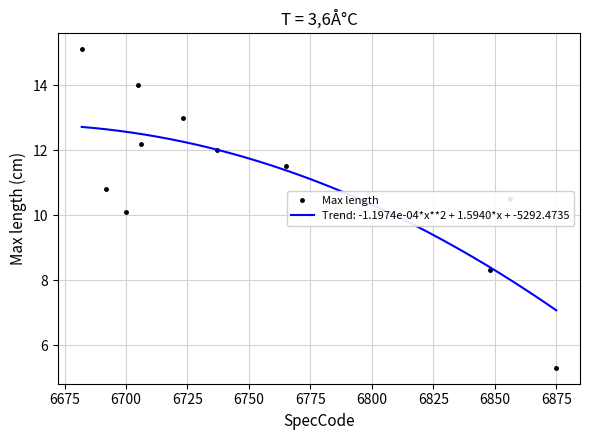

At which label does Max length reach its minimum?

6875